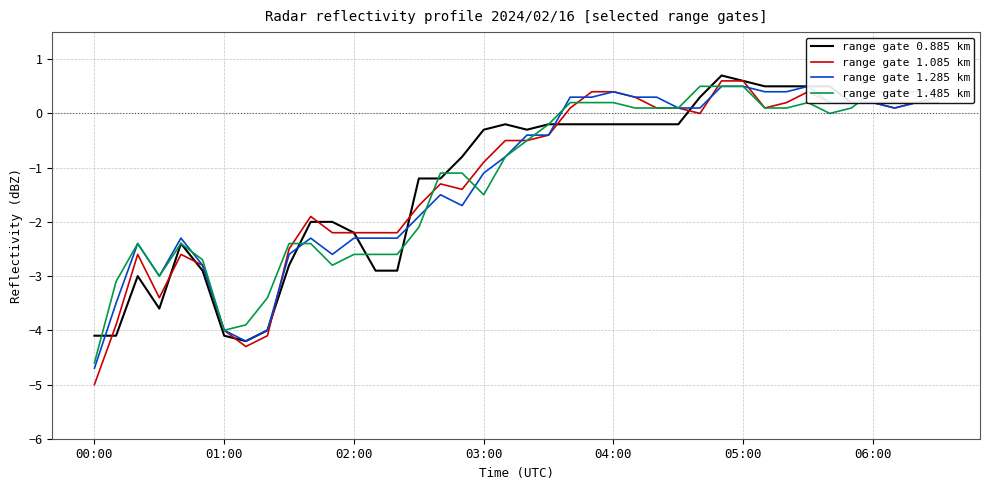

The range gate 0.885 km series shows -6.6 at 7. True or false?

False